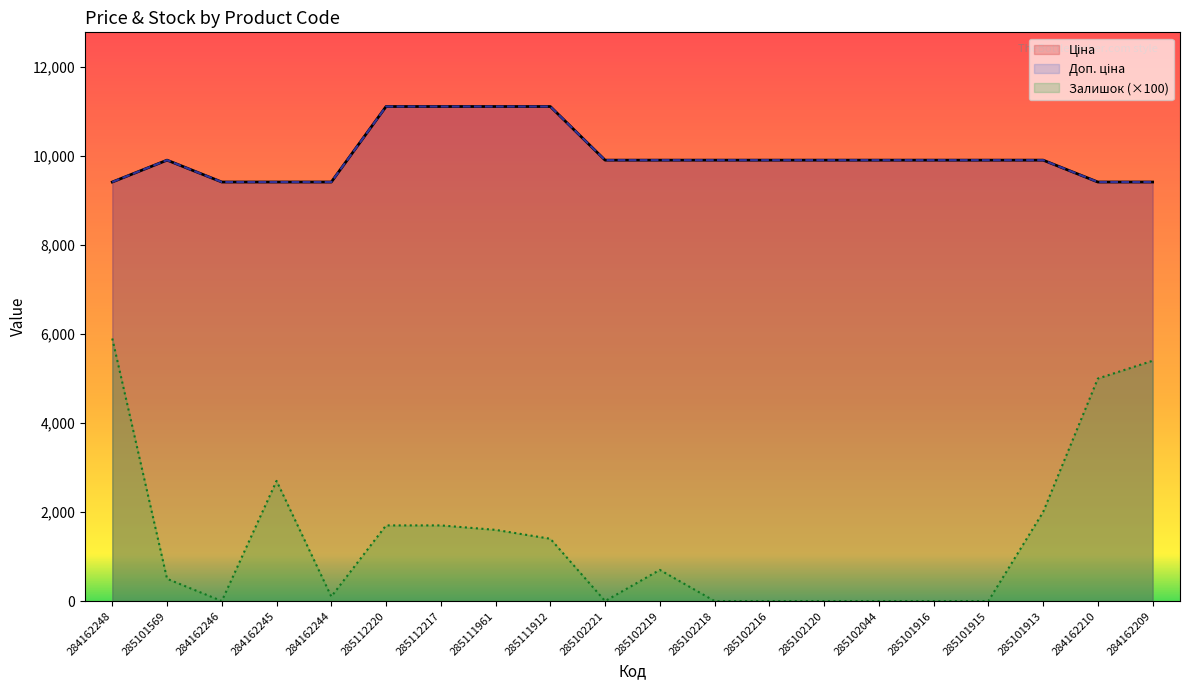

How many series are shown in this chart?

3